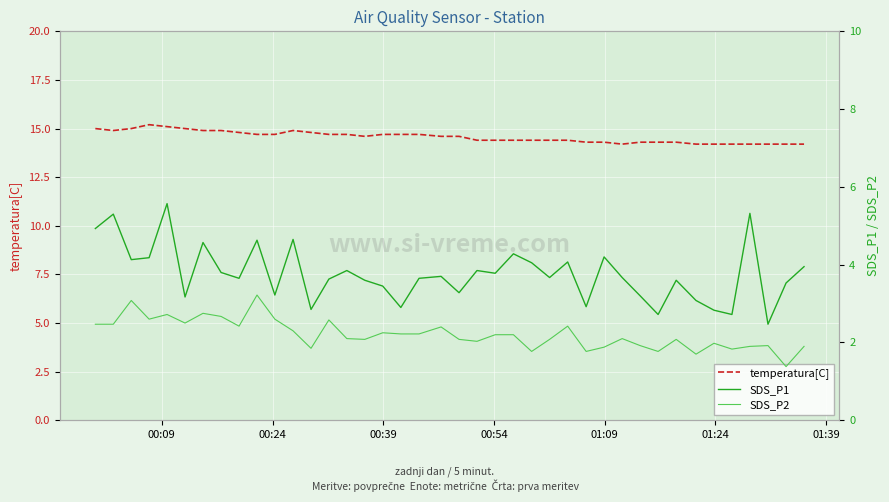

What is the minimum value for temperatura[C]?

14.2